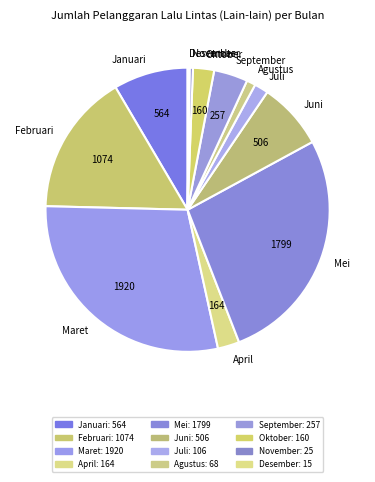

True or false: Maret accounts for 29% of the total.

True